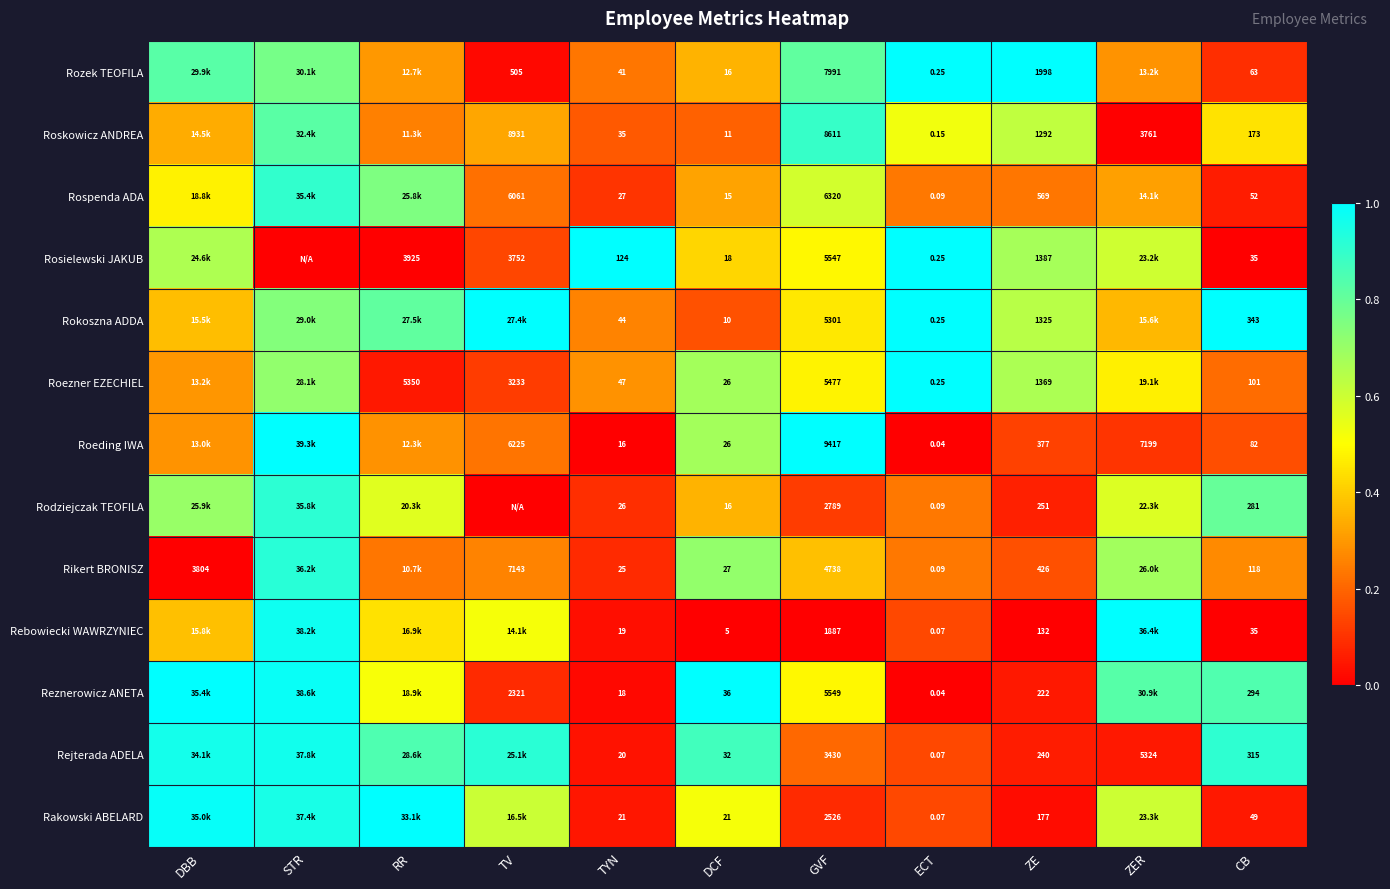

At which category is the sum across all series the highest?

STR